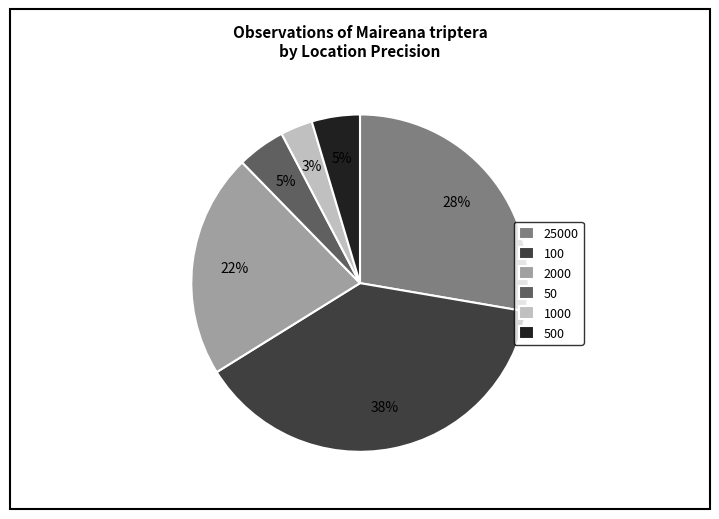

Count the number of slices in the pie.

6